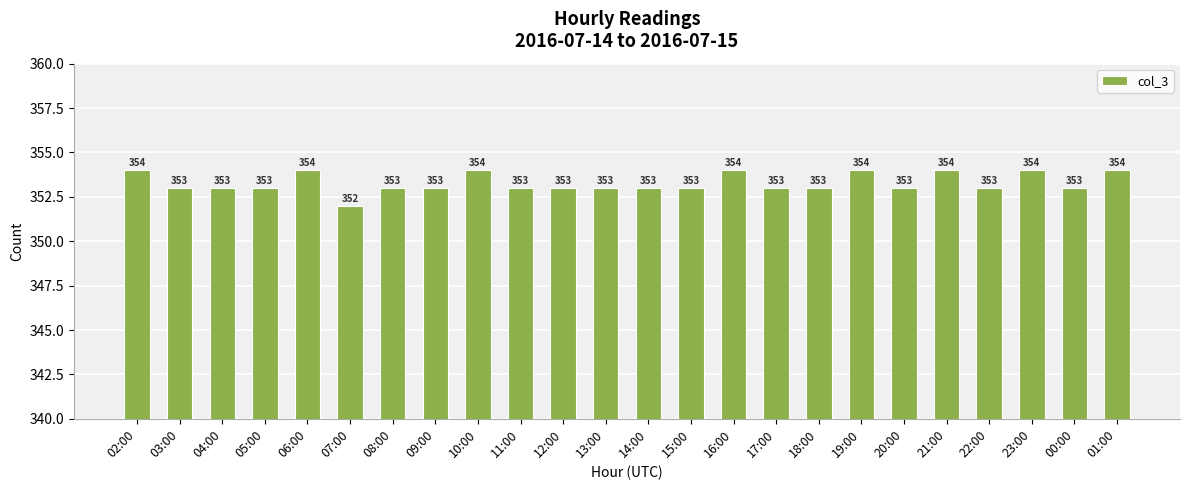

Reading left to right, extract all data points from this chart.

02:00=354	03:00=353	04:00=353	05:00=353	06:00=354	07:00=352	08:00=353	09:00=353	10:00=354	11:00=353	12:00=353	13:00=353	14:00=353	15:00=353	16:00=354	17:00=353	18:00=353	19:00=354	20:00=353	21:00=354	22:00=353	23:00=354	00:00=353	01:00=354